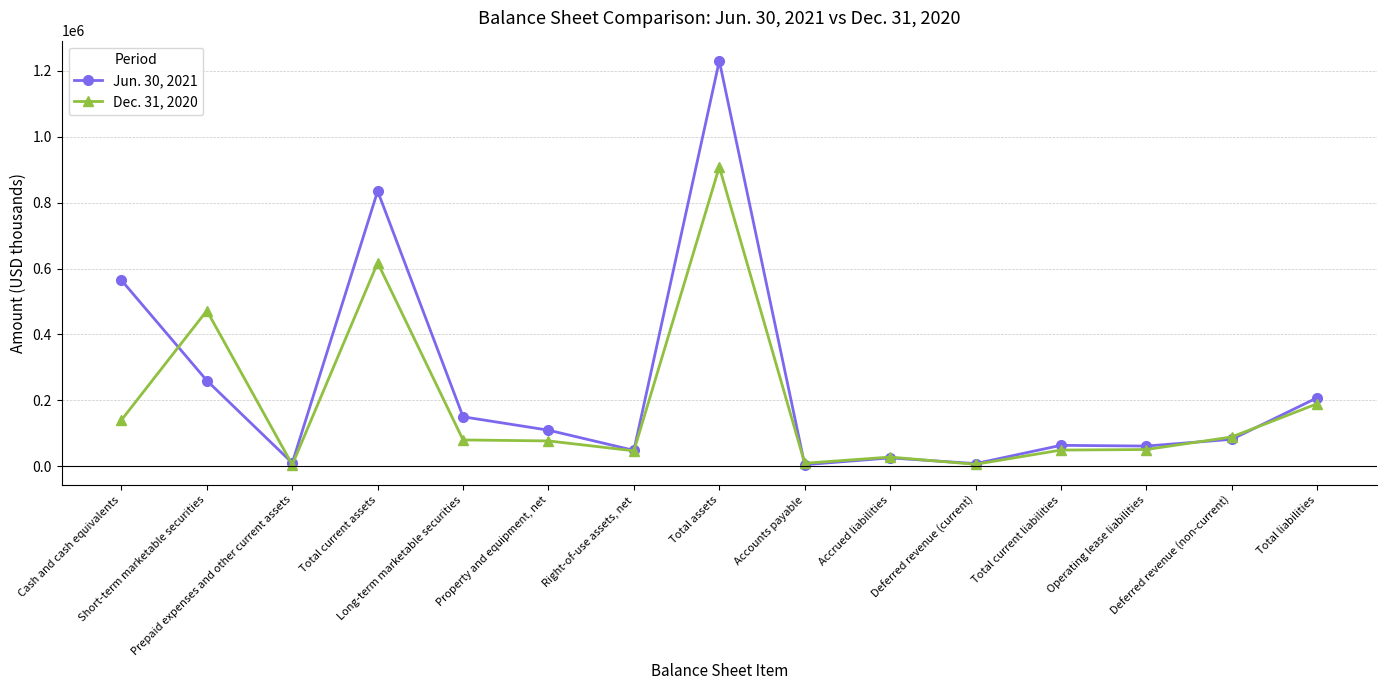

Is it true that Jun. 30, 2021 equals 48424 at Right-of-use assets, net?

True